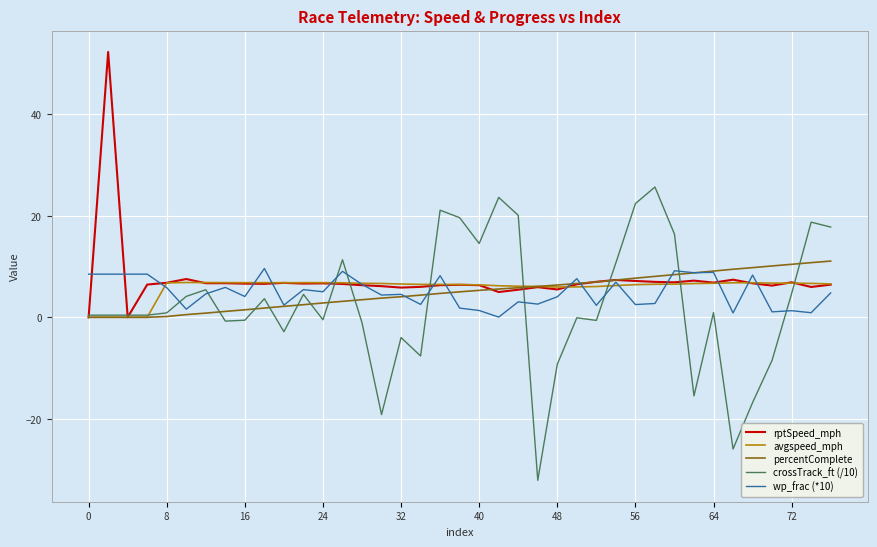

What is the minimum value shown in the chart?

-32.1